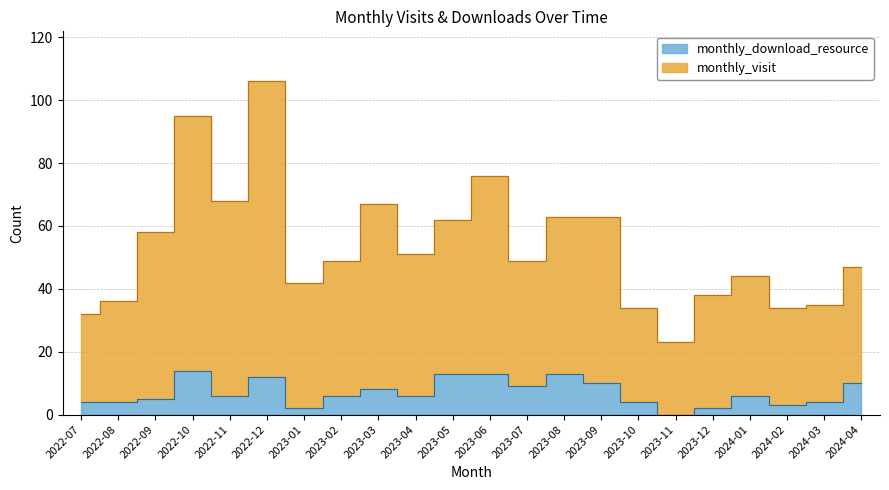

Reading right to left, transcribe all the data shown in this chart.

monthly_visit: 2024-04=47	2024-03=35	2024-02=34	2024-01=44	2023-12=38	2023-11=23	2023-10=34	2023-09=63	2023-08=63	2023-07=49	2023-06=76	2023-05=62	2023-04=51	2023-03=67	2023-02=49	2023-01=42	2022-12=106	2022-11=68	2022-10=95	2022-09=58	2022-08=36	2022-07=32
monthly_download_resource: 2024-04=10	2024-03=4	2024-02=3	2024-01=6	2023-12=2	2023-11=0	2023-10=4	2023-09=10	2023-08=13	2023-07=9	2023-06=13	2023-05=13	2023-04=6	2023-03=8	2023-02=6	2023-01=2	2022-12=12	2022-11=6	2022-10=14	2022-09=5	2022-08=4	2022-07=4